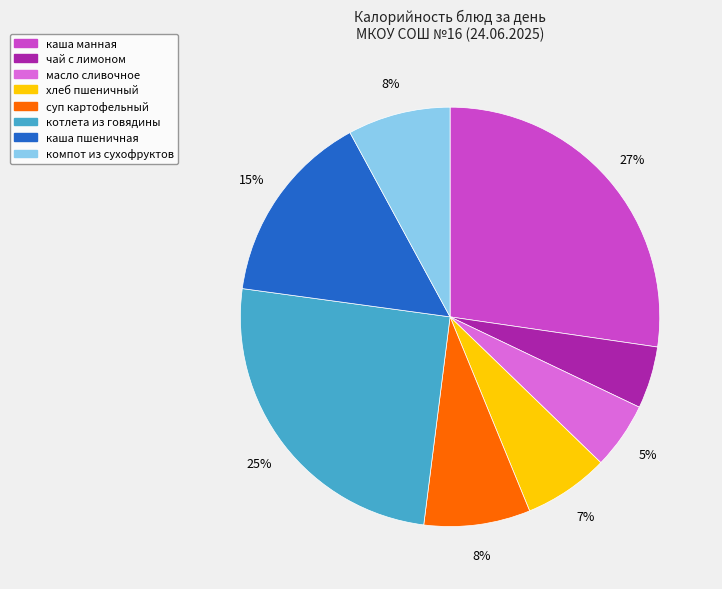

Is it true that котлета из говядины is 15% of the pie?

False